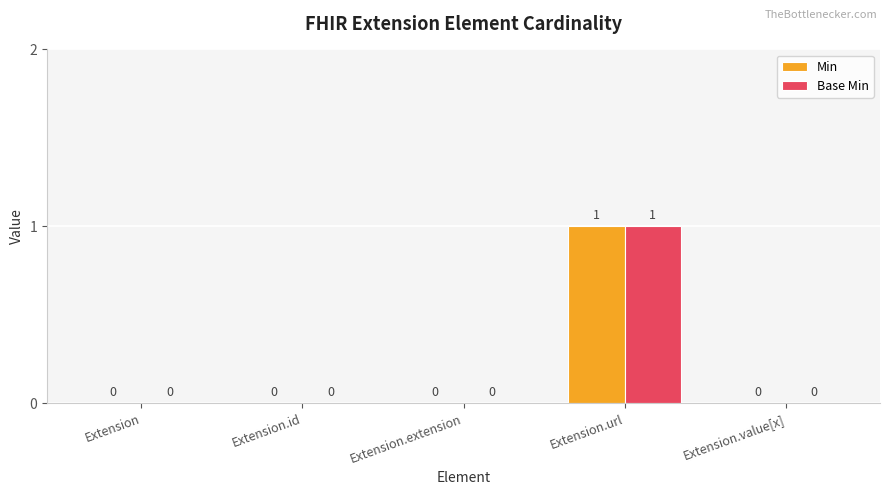

What is the sum of all Base Min values?

1